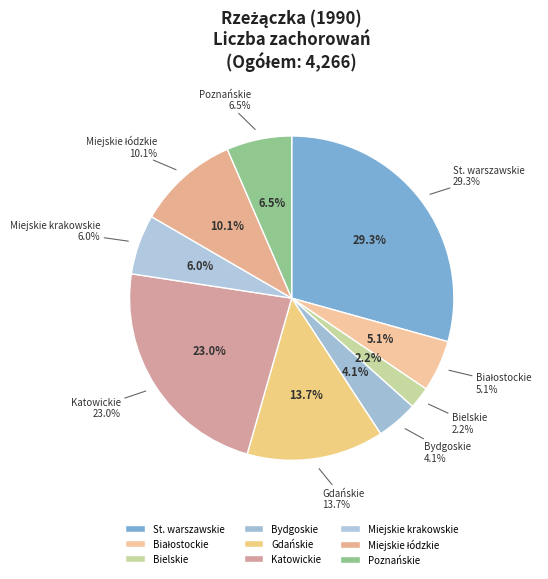

What percentage is NOT represented by Miejskie krakowskie?

94.0%